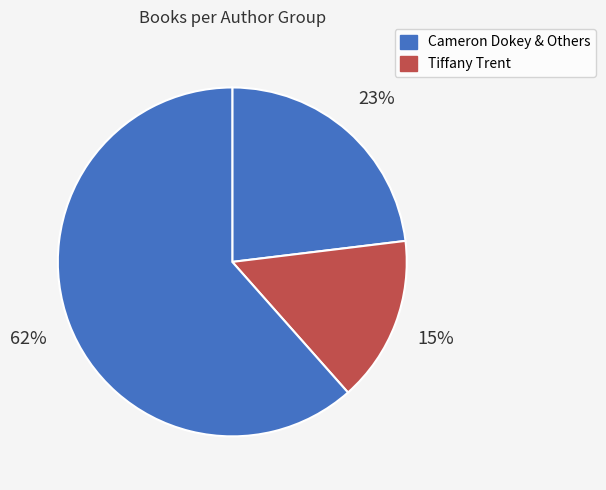

Which slice is the largest?

Cameron Dokey